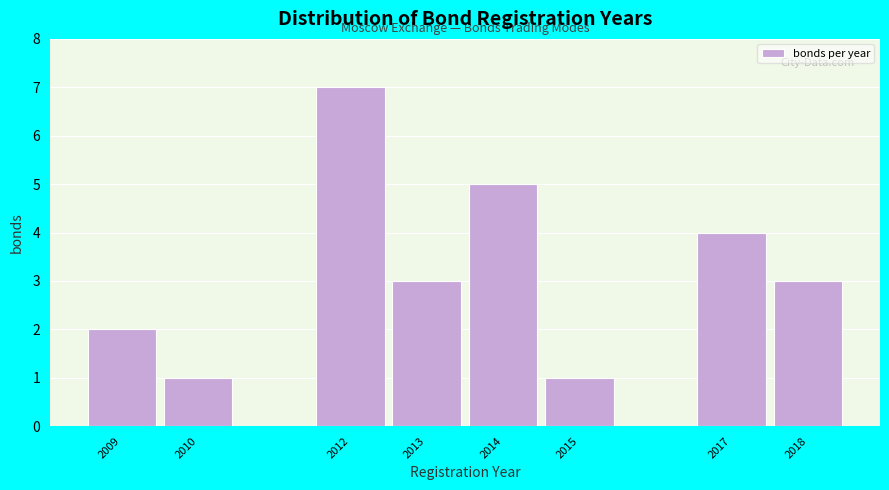

Over which range of the x-axis is the bar tallest?

2011.5 to 2012.5